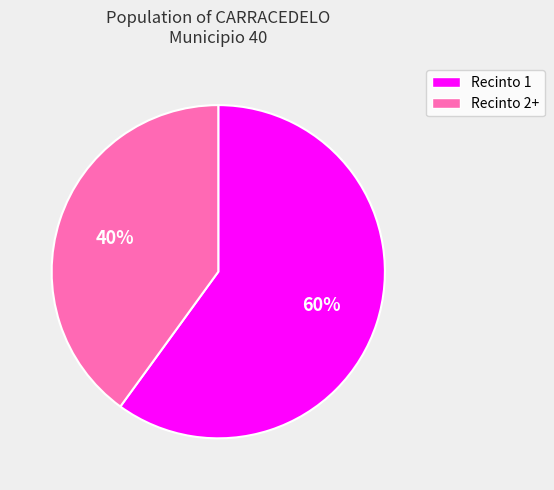

To the nearest percent, what is the difference between the largest and smallest slice percentages?

20%